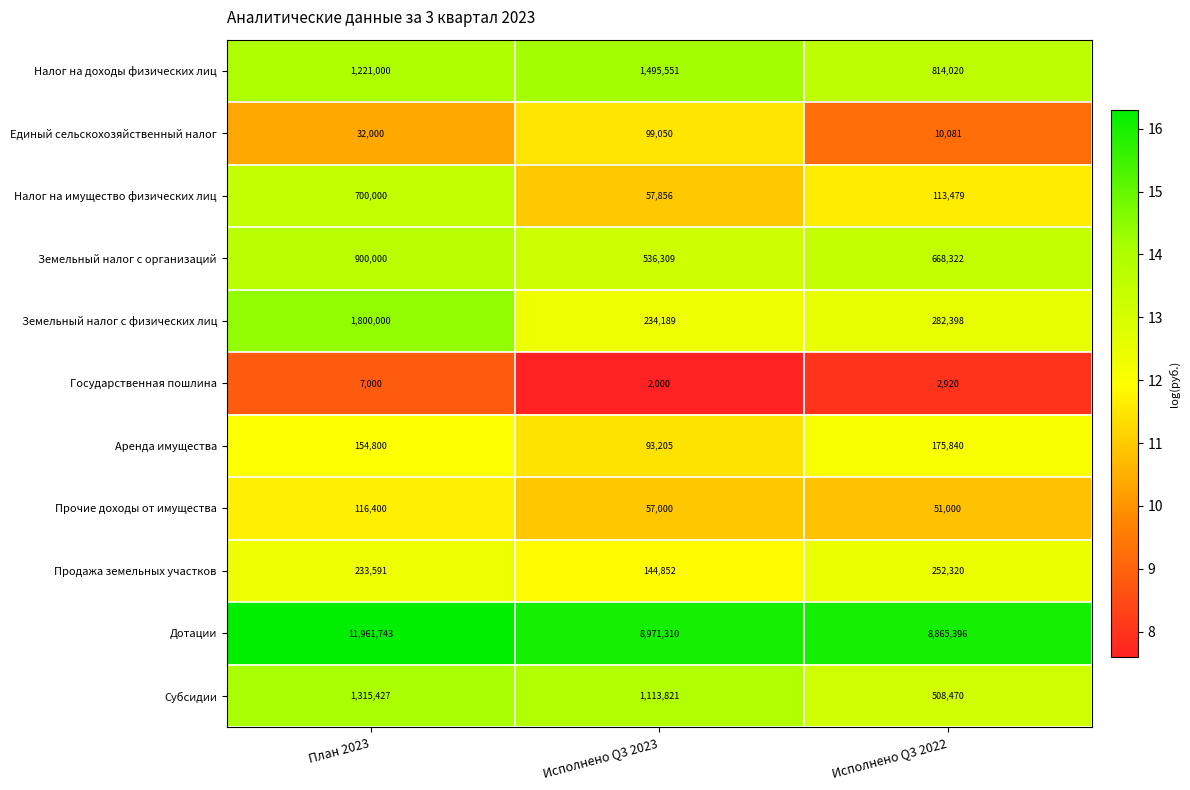

What is the average value of the Дотации series?

9932816